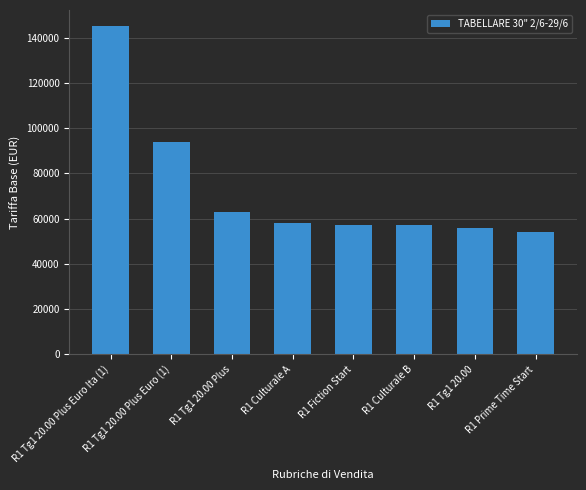

What is the label of the 7th bar from the left?

R1 Tg1 20.00